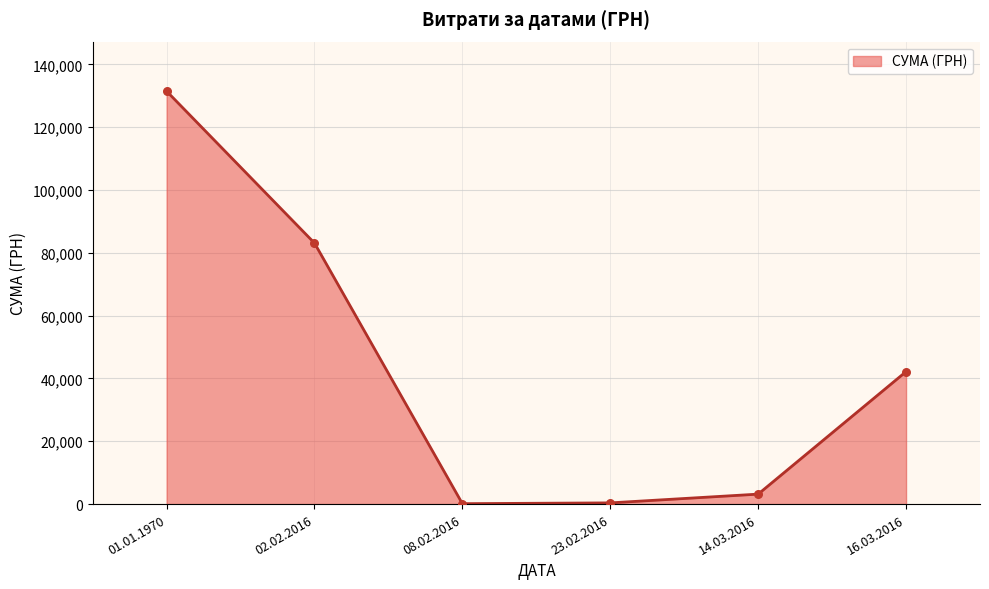

Approximately how many times larger is the value at 02.02.2016 compared to 01.01.1970?

0.6